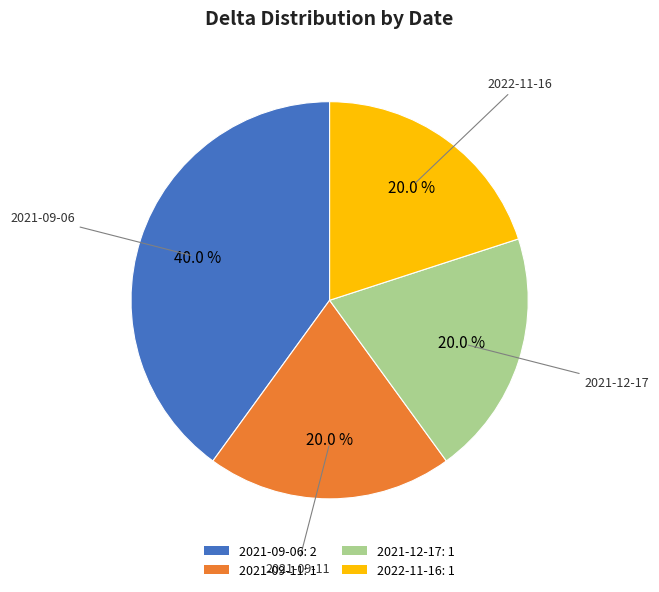

Which category has the biggest portion of the pie?

2021-09-06